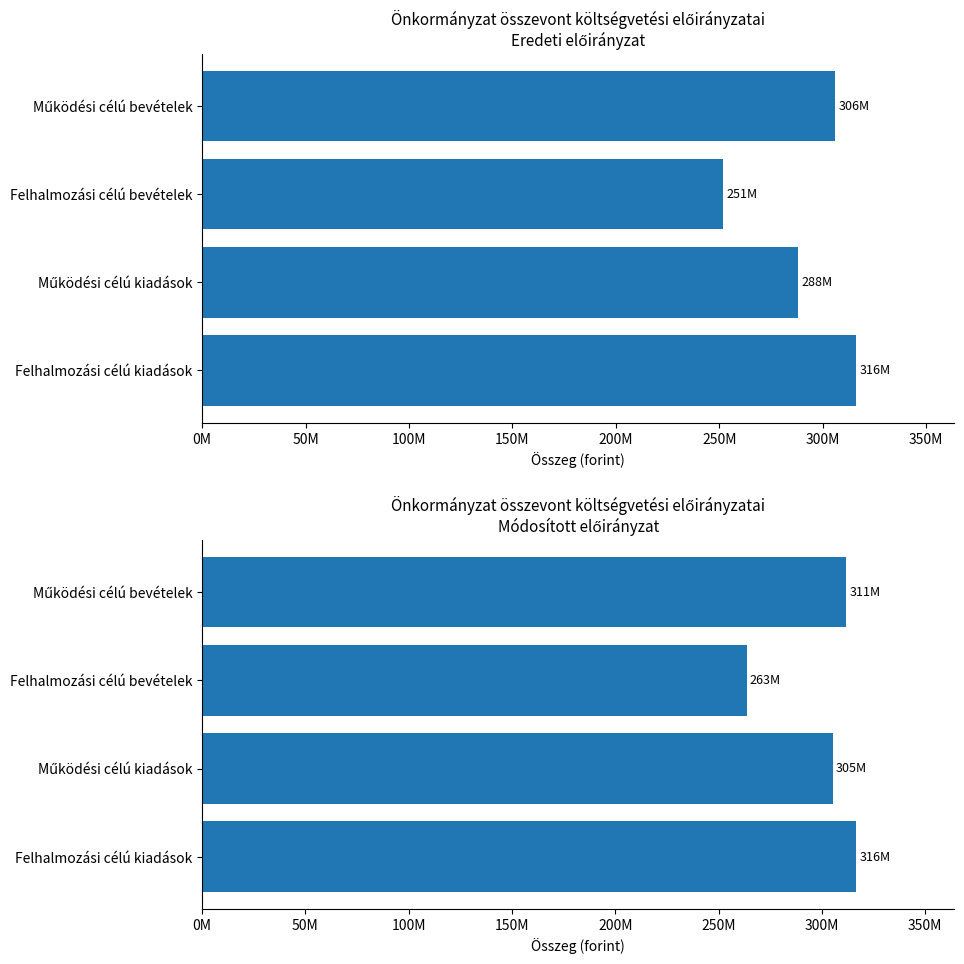

What is the maximum value for Módosított előirányzat?

316732000